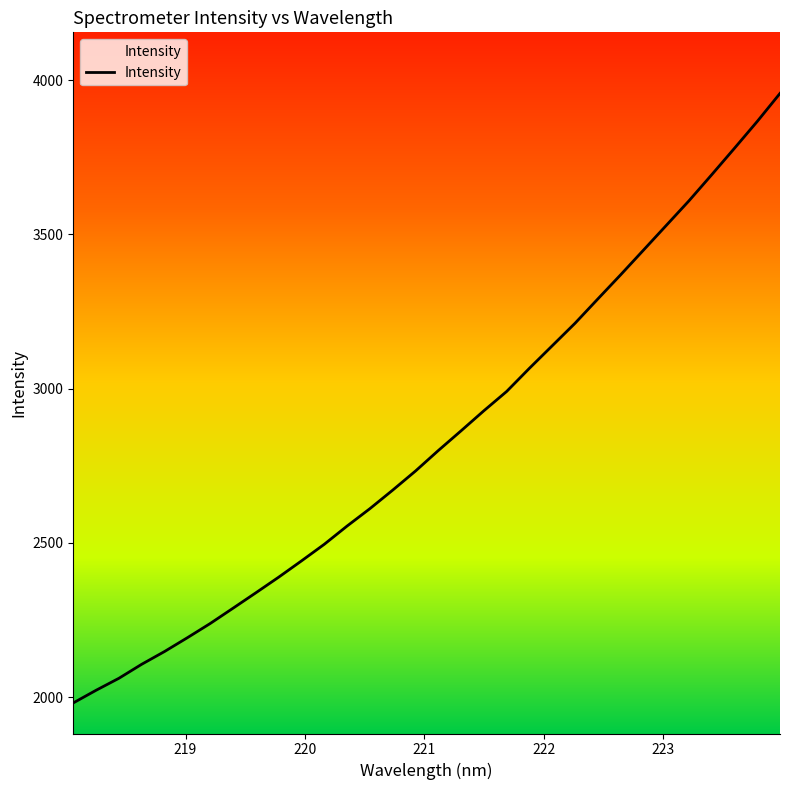

How many series are shown in this chart?

1